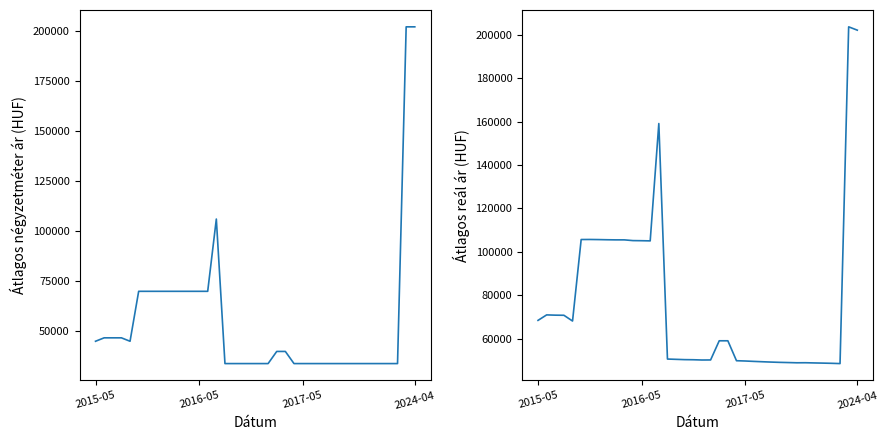

What is the sum of all Átlagos négyzetméter ár values?

2087851